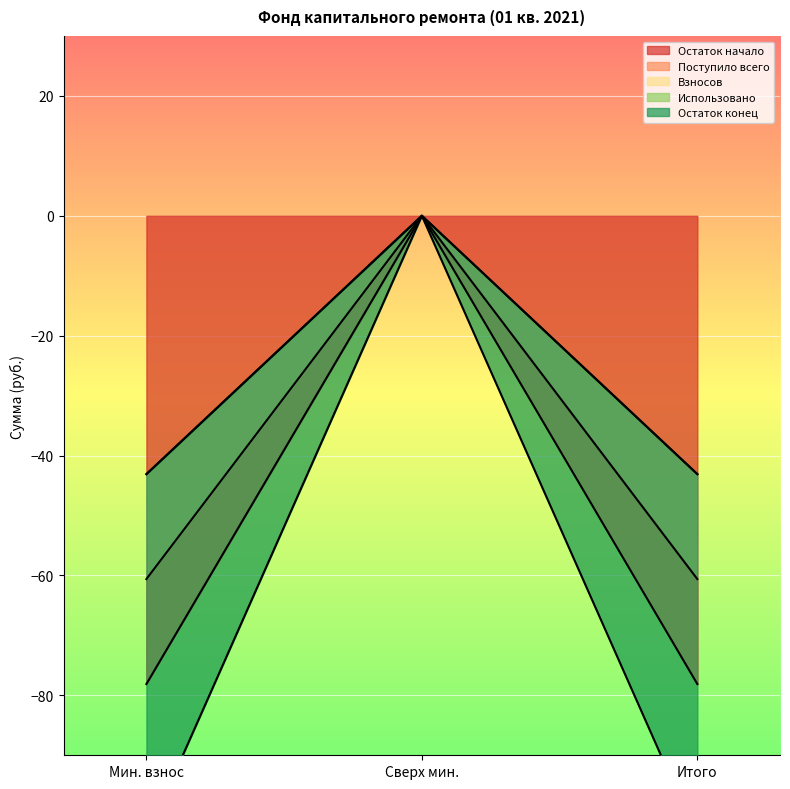

What is the label of the 1st point from the right?

Итого